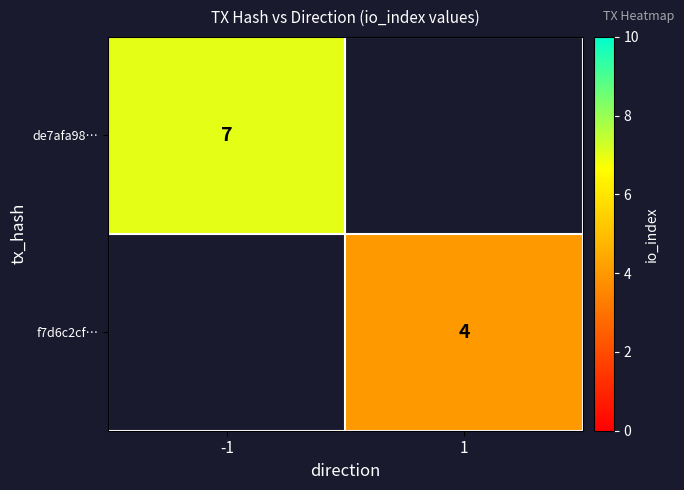

True or false: f7d6c2cf… has a value of 4 at 1.

True